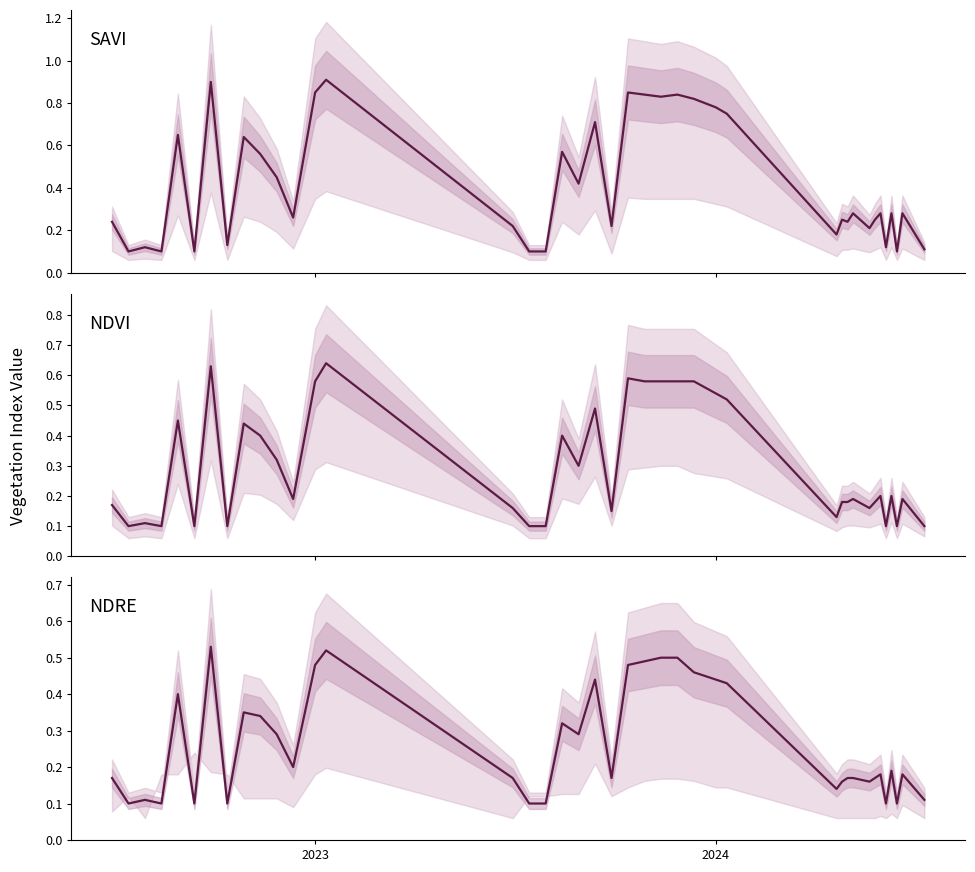

Does the chart have visible grid lines?

No